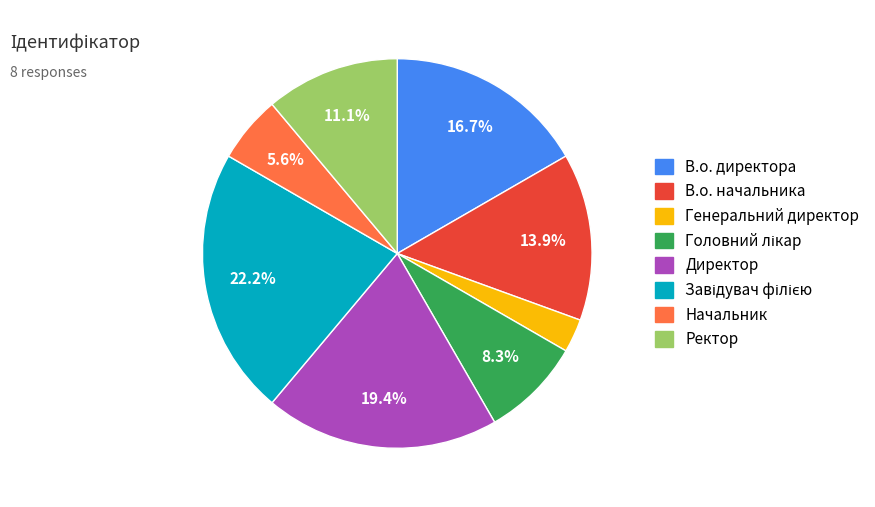

Combined, do В.о. начальника and Начальник account for over 50%?

No